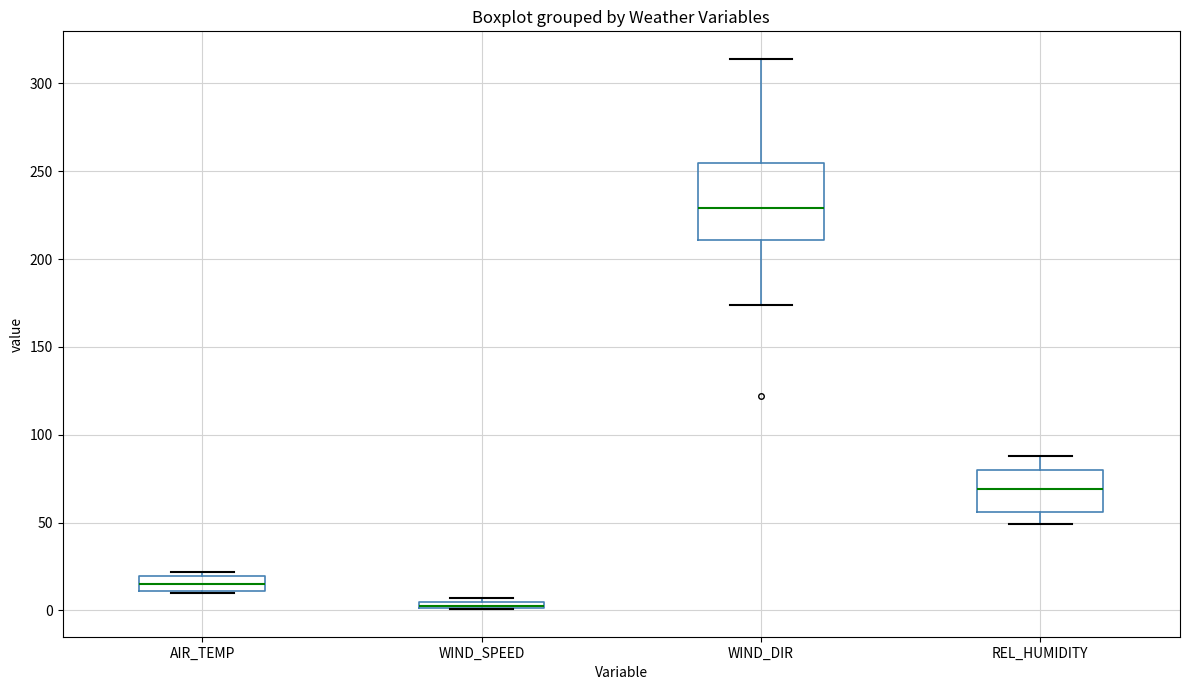

Comparing the boxes themselves (not the whiskers), which one is the tallest?

WIND_DIR